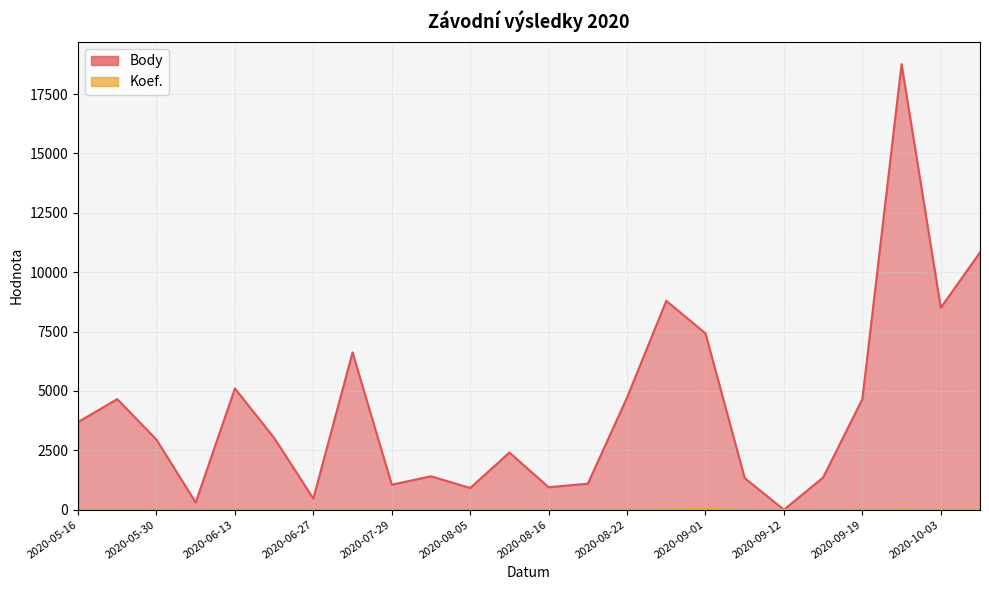

What are all the series names shown in the legend?

Body, Koef.